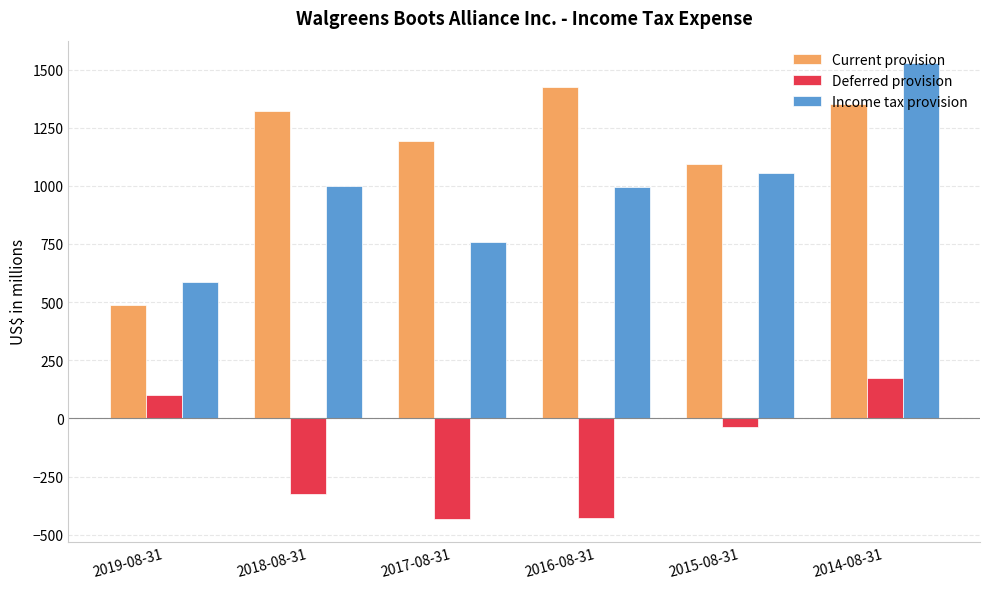

What is the sum of the Current provision values at 2016-08-31 and 2015-08-31?

2521